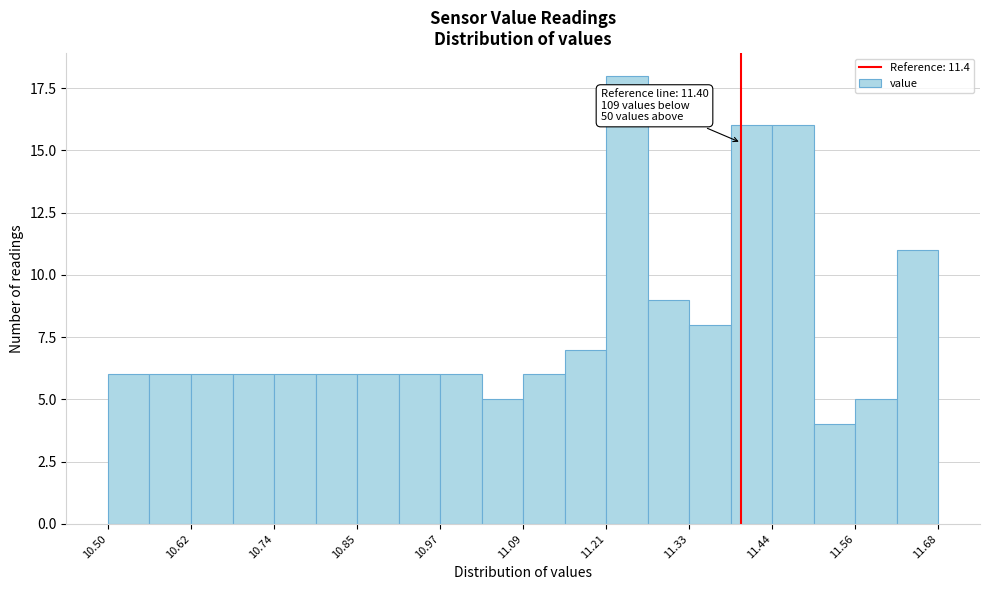

Around what value on the x-axis is the tallest bar? Give the approximate position of its centre, as read against the axis.

11.24